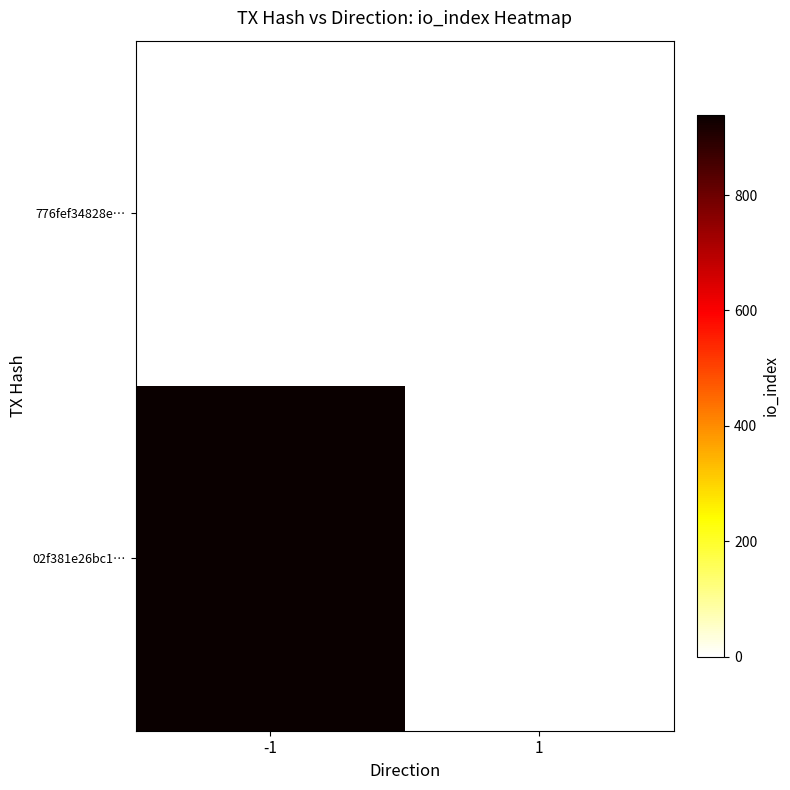

At -1, list the series in order from smallest to largest.

776fef34828e…, 02f381e26bc1…